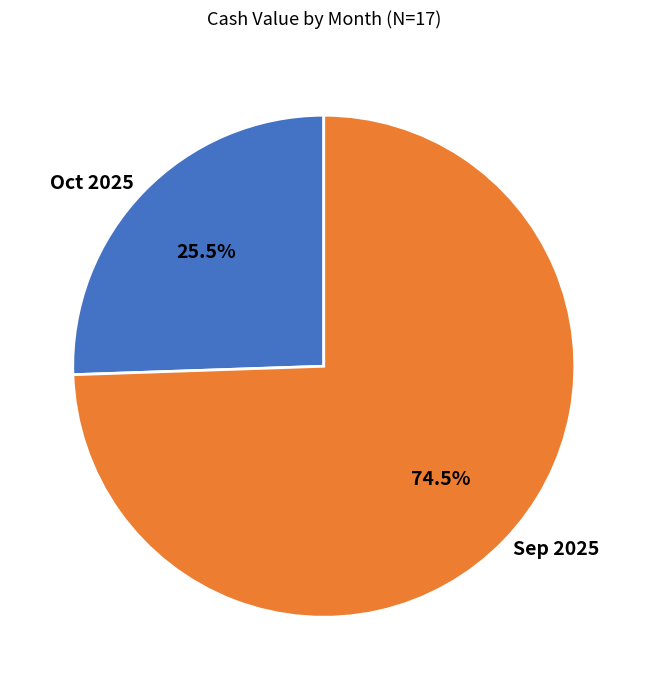

Combined, do Sep 2025 and Oct 2025 account for over 50%?

Yes